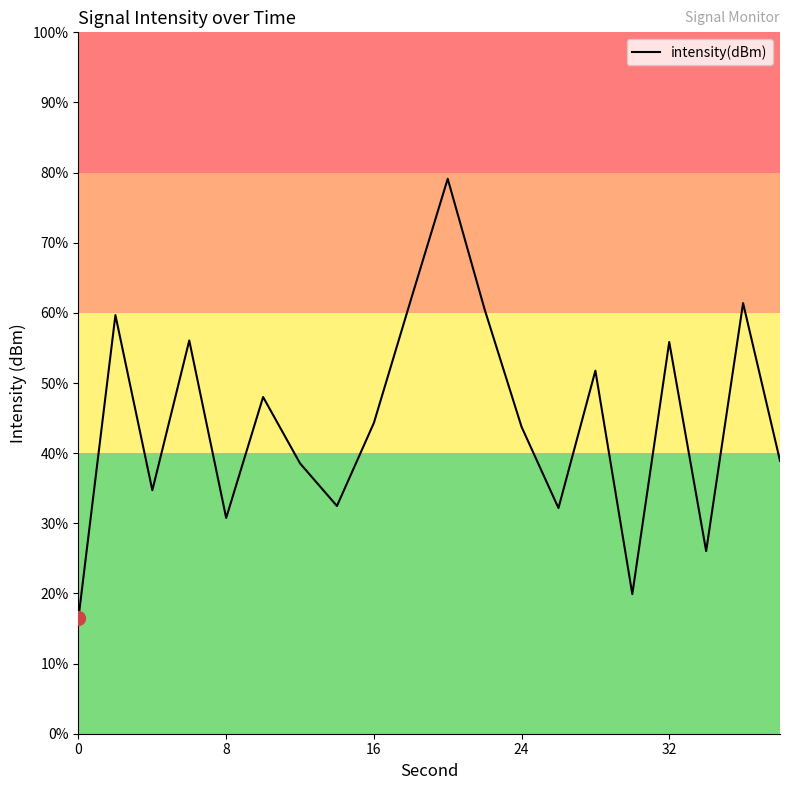

Is this an area chart (filled region under the line)?

No